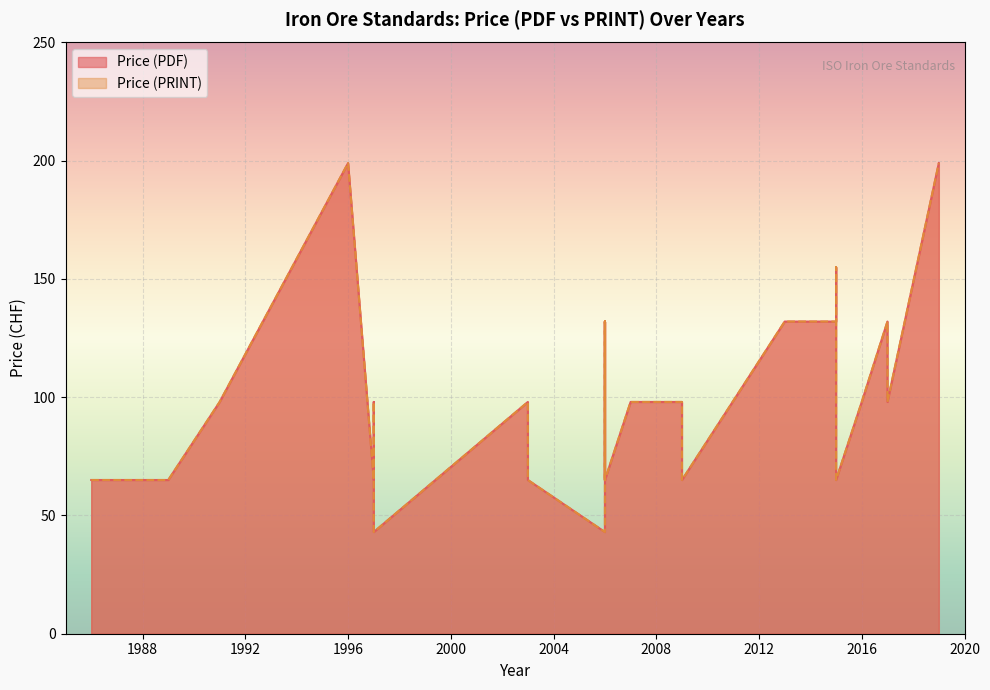

What is the highest value of the Price (PDF) series?

199